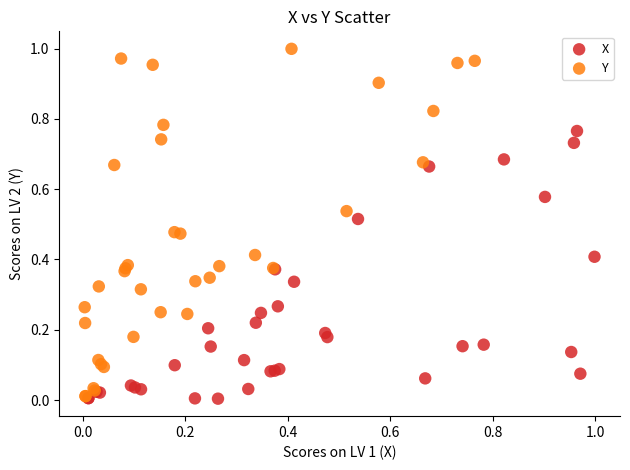

Which series has the largest Y range (max minus min)?

Y